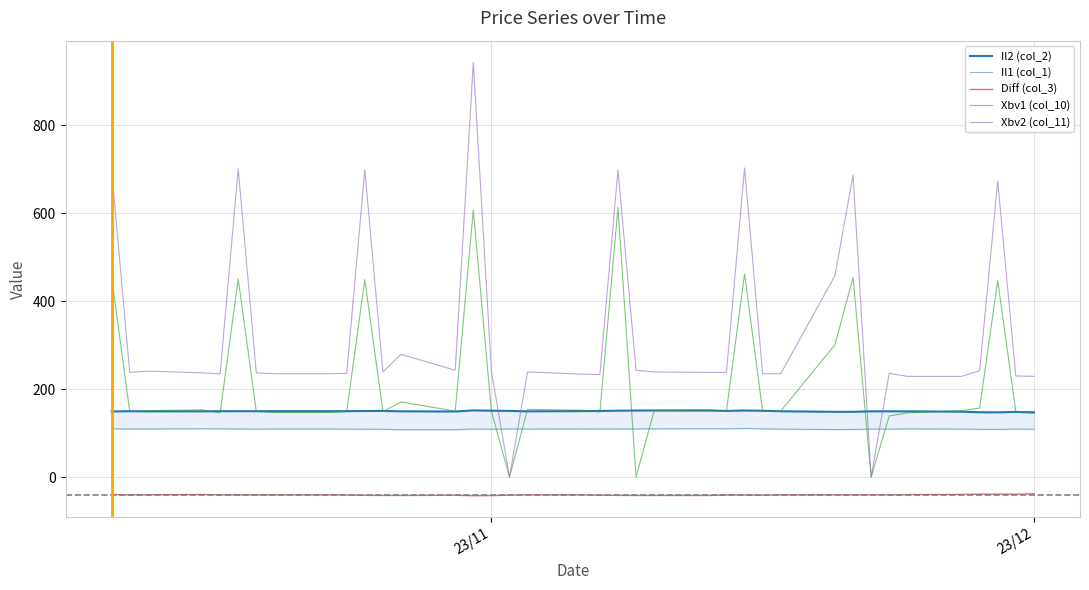

True or false: Diff (col_3) and Xbv1 (col_10) intersect in this chart.

False